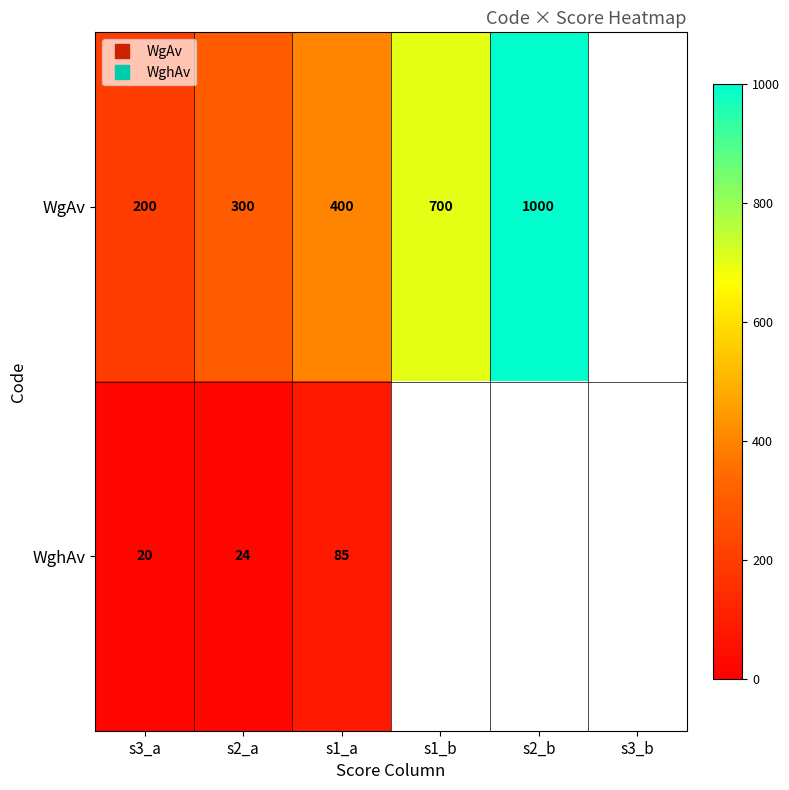

The value of WgAv at s3_a is 200.0. True or false?

True